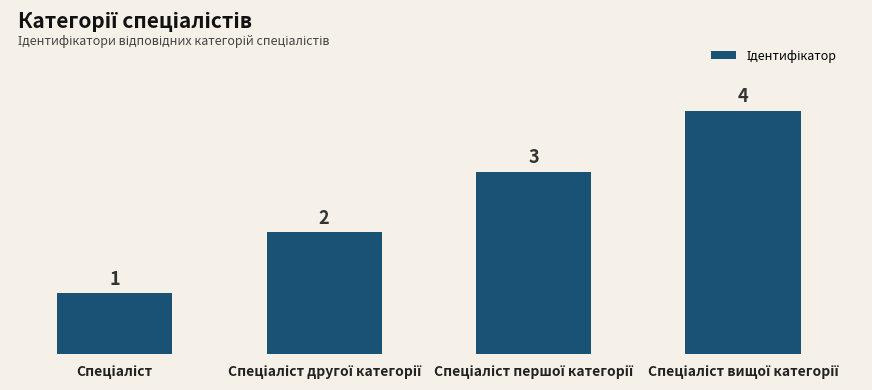

How many values are between 2 and 4?

3